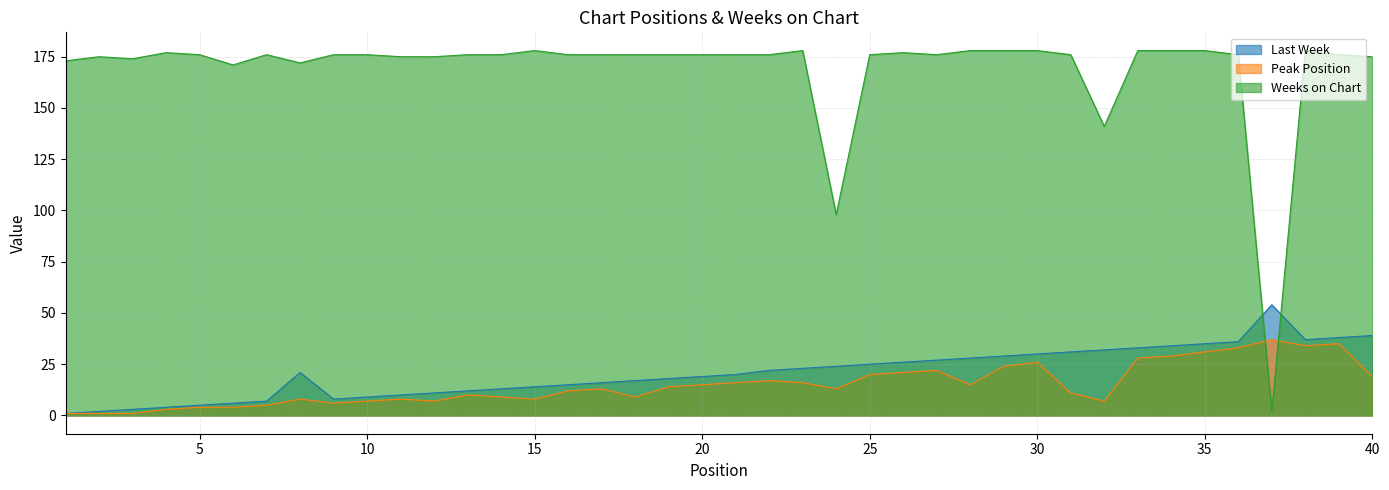

What is the minimum value for Weeks on Chart?

2